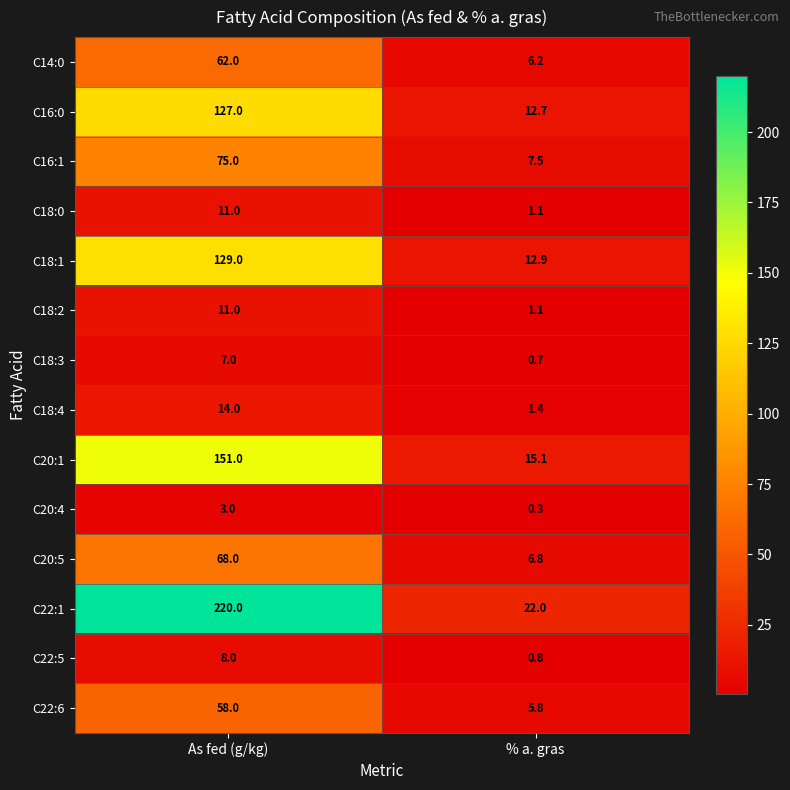

How many values in the C22:1 series are below 220?

1